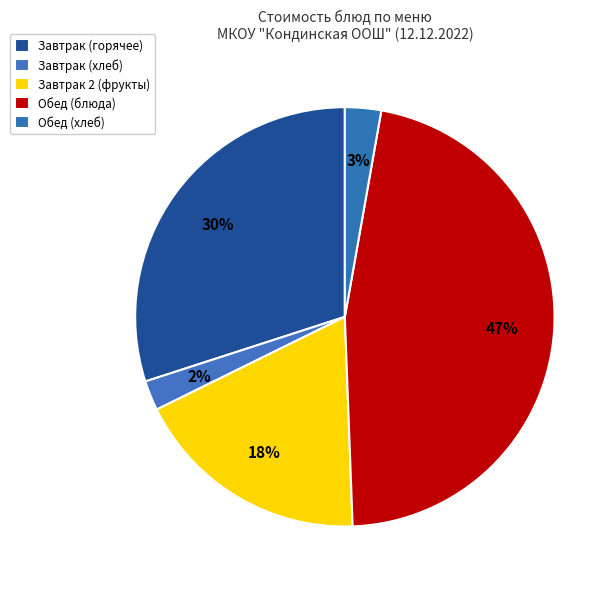

Count the number of slices in the pie.

5